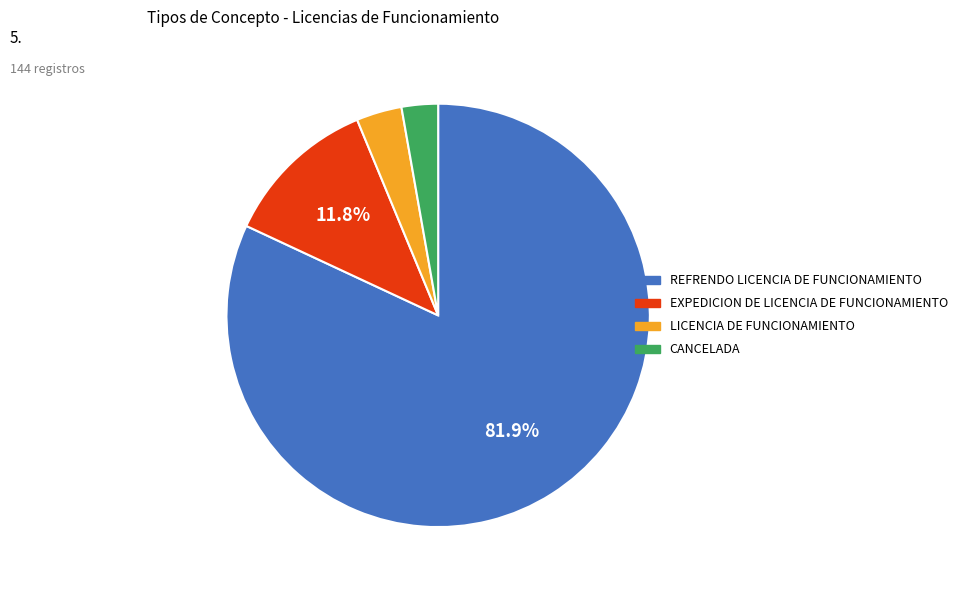

Do EXPEDICION DE LICENCIA DE FUNCIONAMIENTO and CANCELADA together represent more than half of the pie?

No